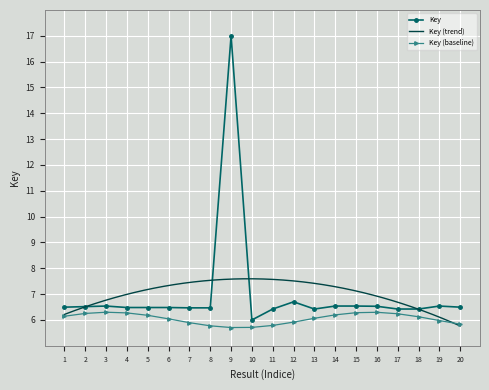

Reading left to right, list all the values displayed in this chart.

6.5	6.5	6.5	6.5	6.5	6.5	6.5	6.5	17.0	6.0	6.4	6.7	6.4	6.5	6.5	6.5	6.4	6.4	6.5	6.5